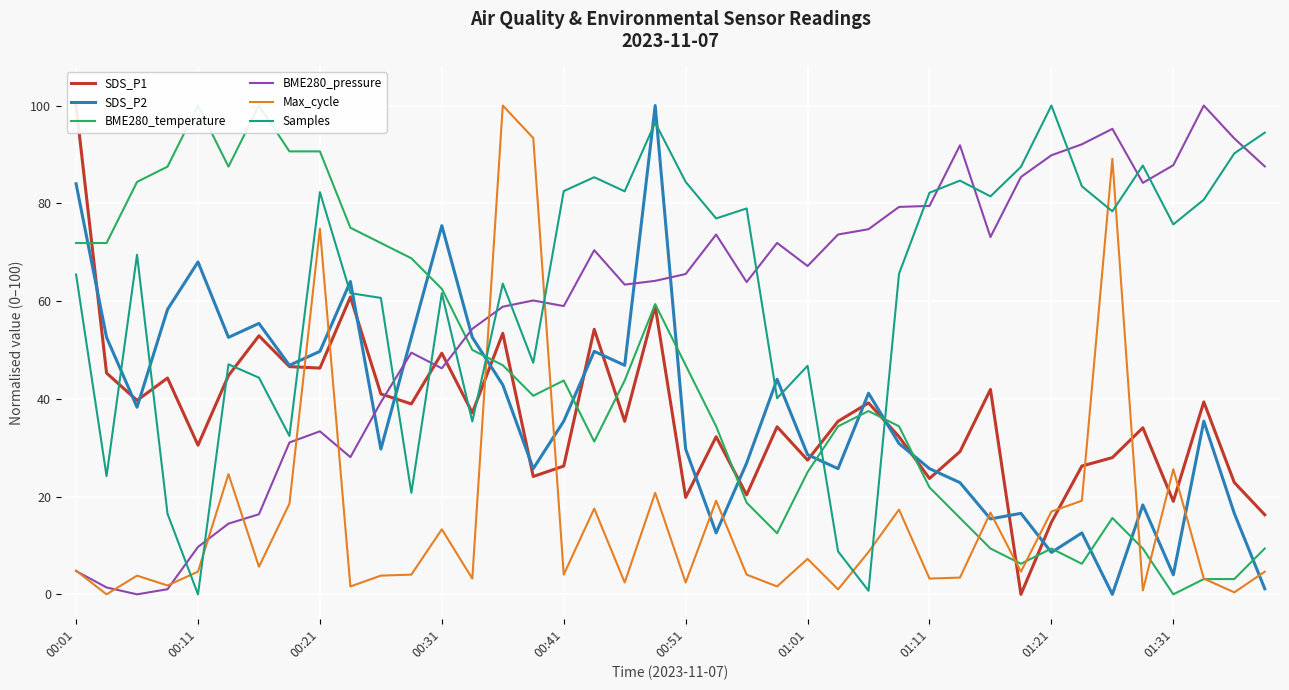

Which series has the largest total across all categories?

Samples